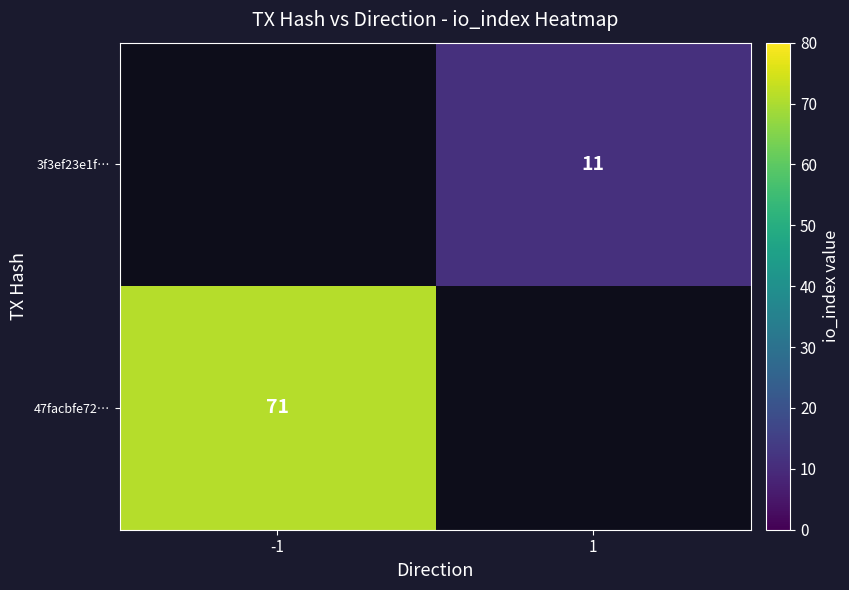

Which category has the highest value across all series?

-1